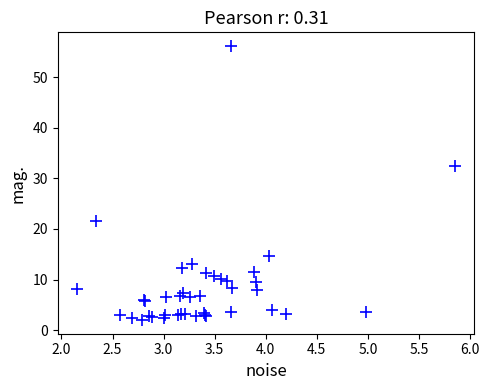

What Y value in the scatter plot is closest to 29?

32.5